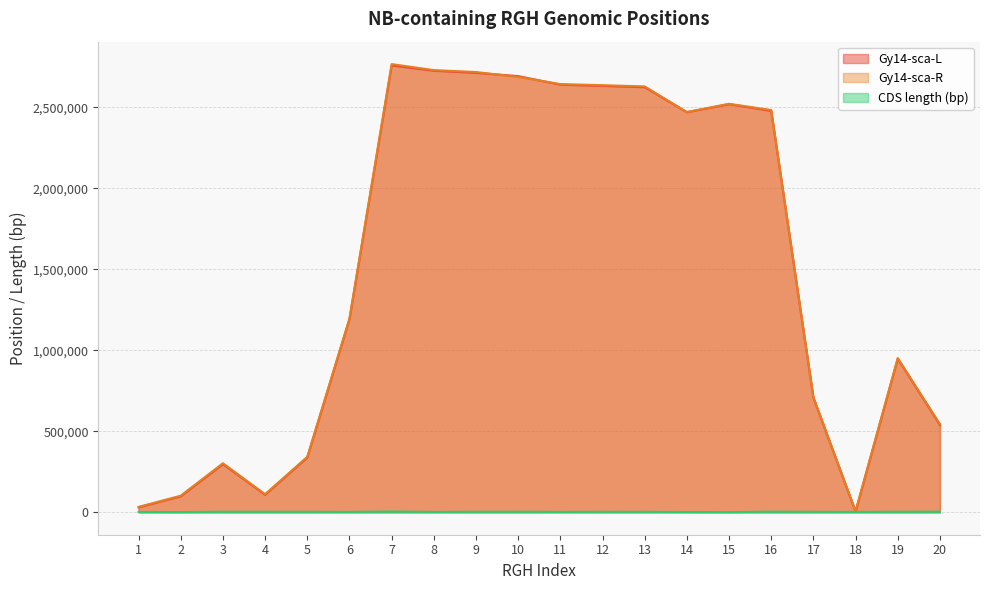

How many series are shown in this chart?

3